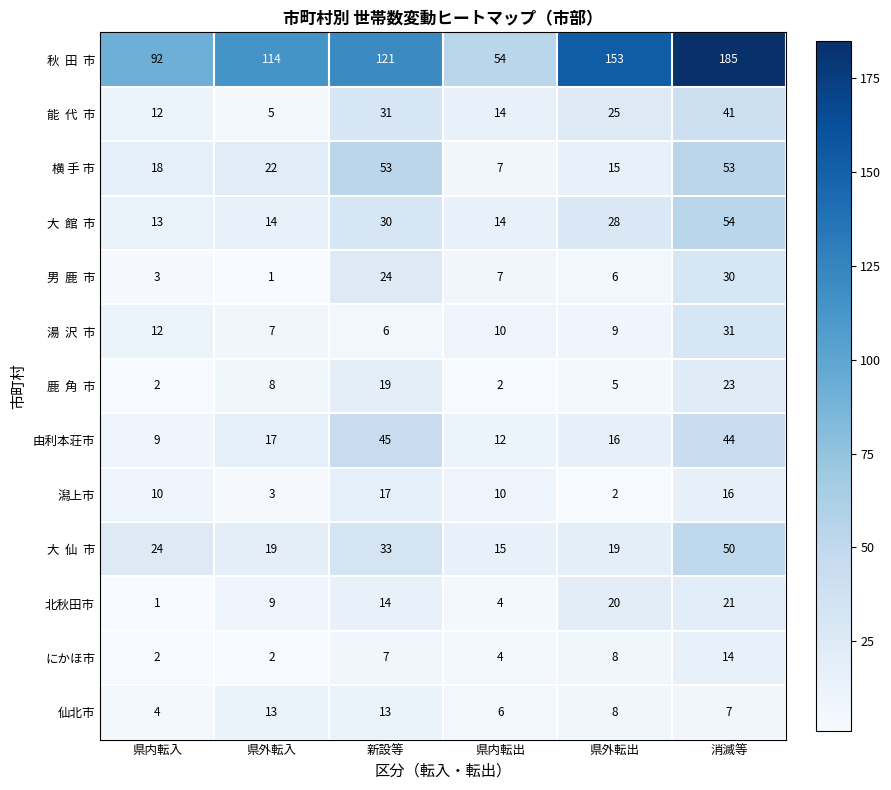

What is the difference between the 潟上市 values at 県外転出 and 消滅等?

14